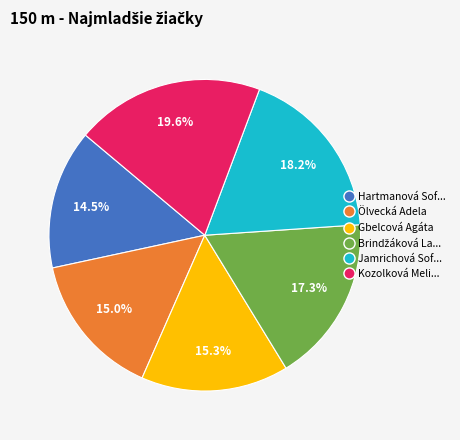

Is there any slice that represents more than half of the pie?

No